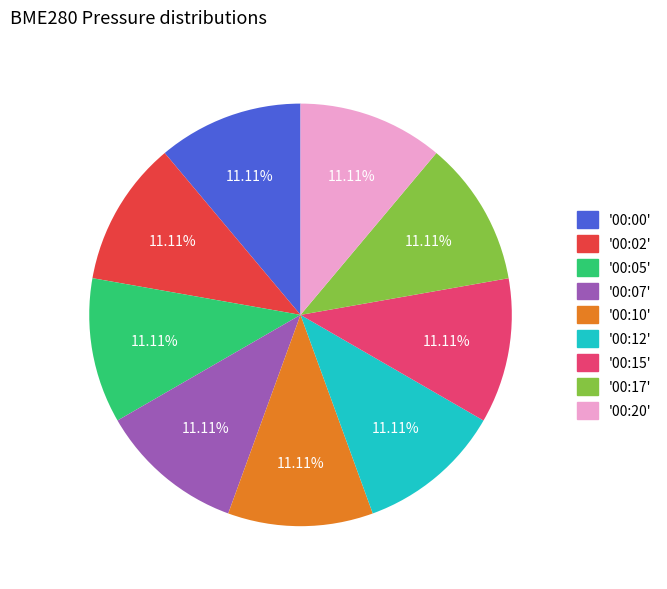

Is there any slice that represents more than half of the pie?

No